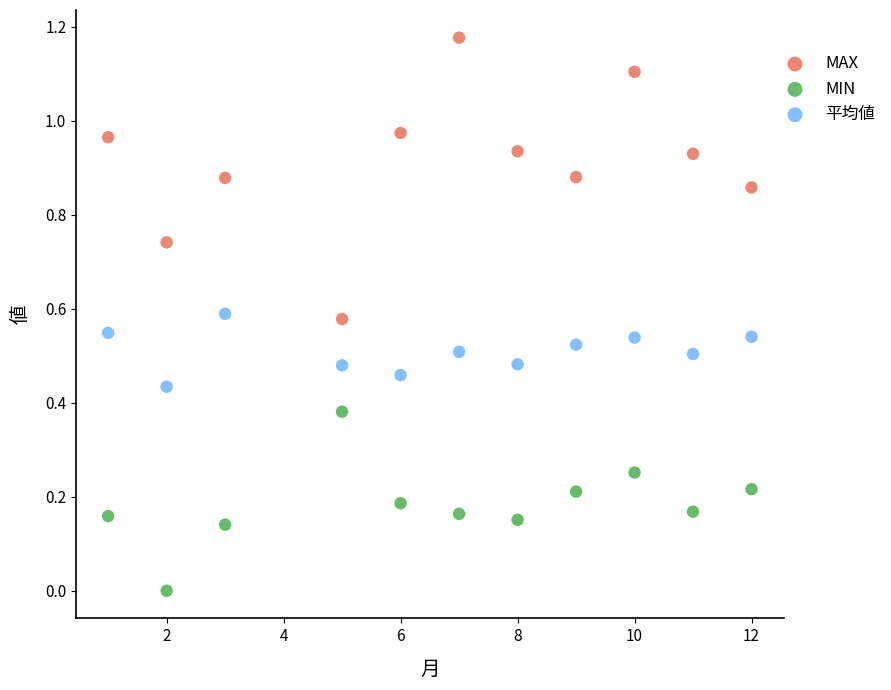

Across all data points, what is the range of X values (max minus min)?

11.0